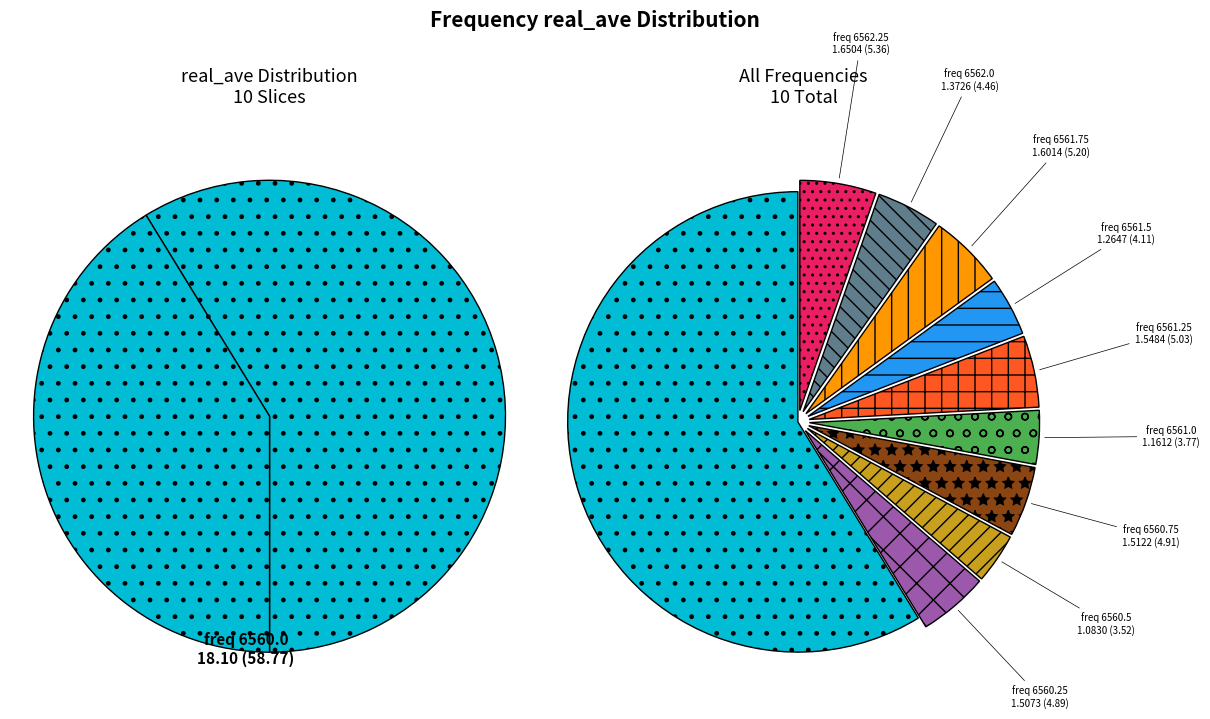

What percentage is the 6562.25 slice, to the nearest percent?

5%